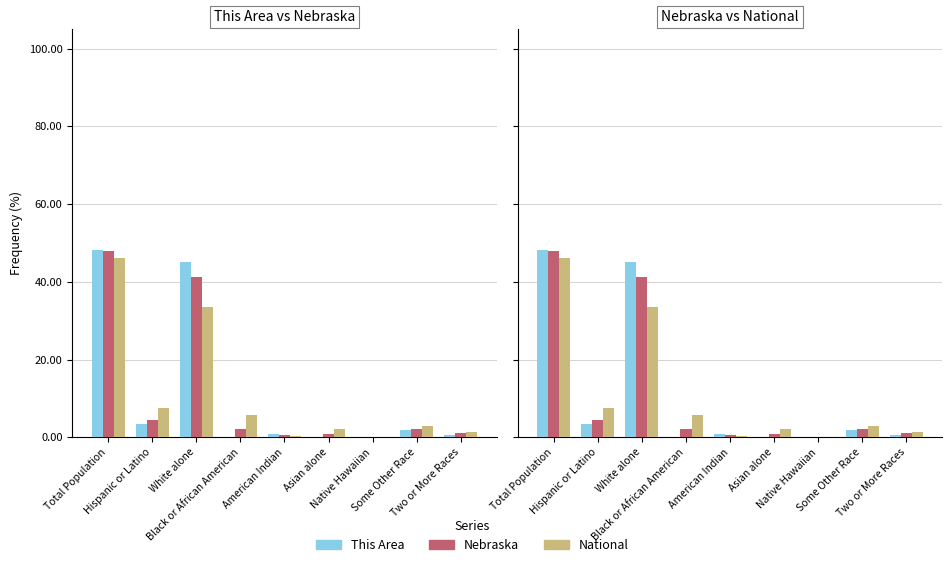

At Black or African American, list the series in order from largest to smallest.

National, Nebraska, This Area